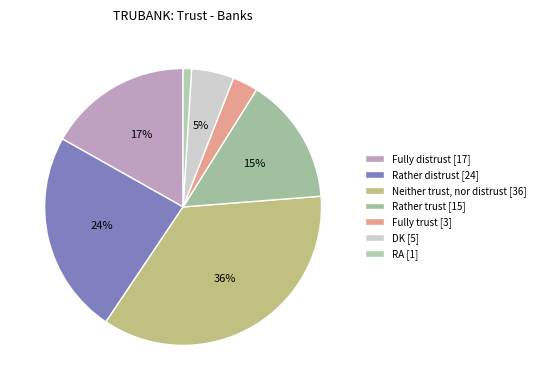

True or false: Fully trust accounts for 14% of the total.

False